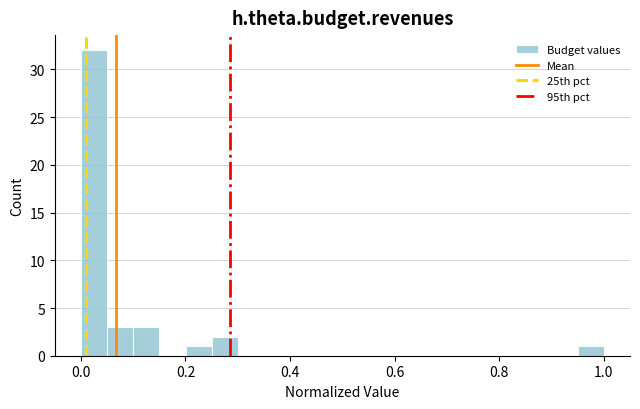

Around what value on the x-axis is the tallest bar? Give the approximate position of its centre, as read against the axis.

0.02